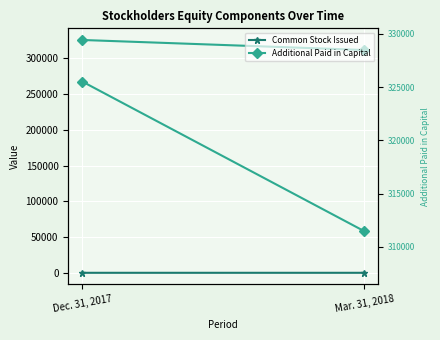

Where is Common Stock Issued nearest to the value 5?

Dec. 31, 2017